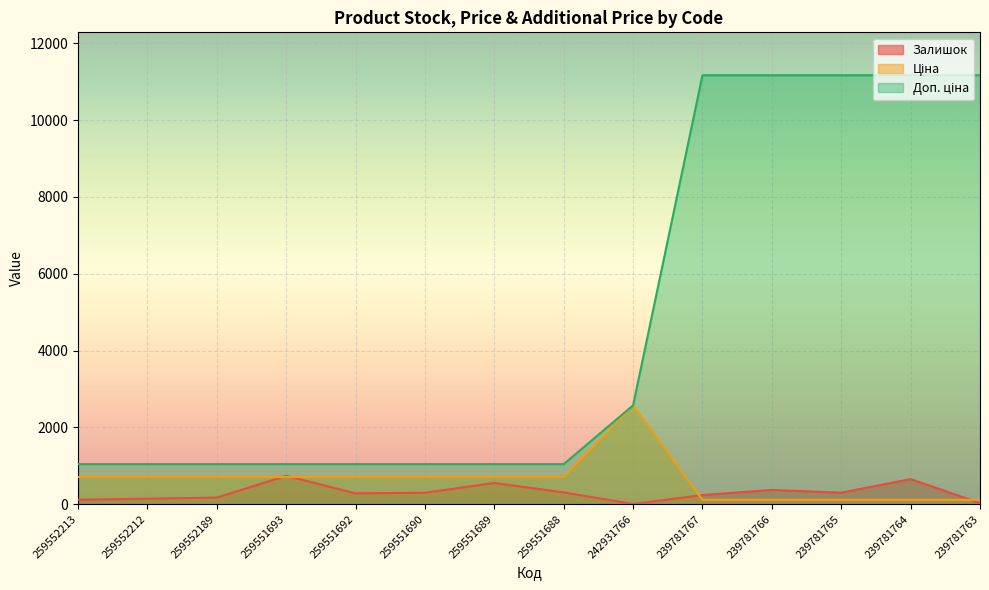

The Доп. ціна series shows 1758.2 at 259552212. True or false?

False